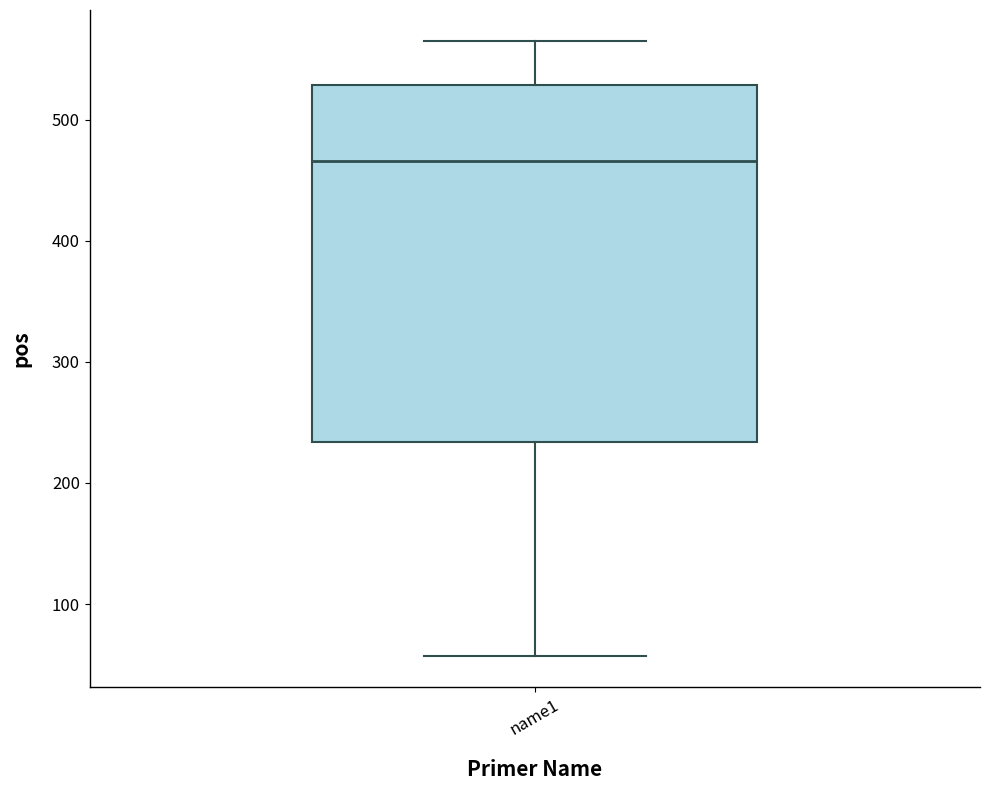

Read this box plot against the y-axis: the position of the median line, the range covered by the box, and the ends of both whiskers. The values are not printed on the chart, so give them approximately, as read against the axis.

median 470, box 230 to 530, whiskers 60 to 570